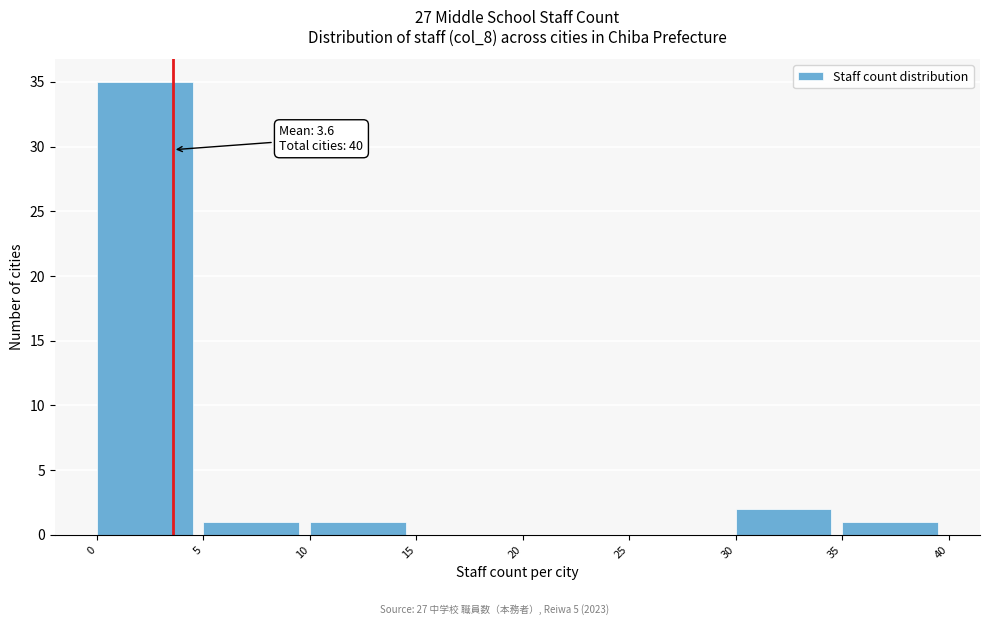

Which range on the x-axis has the tallest bar?

0 to 5